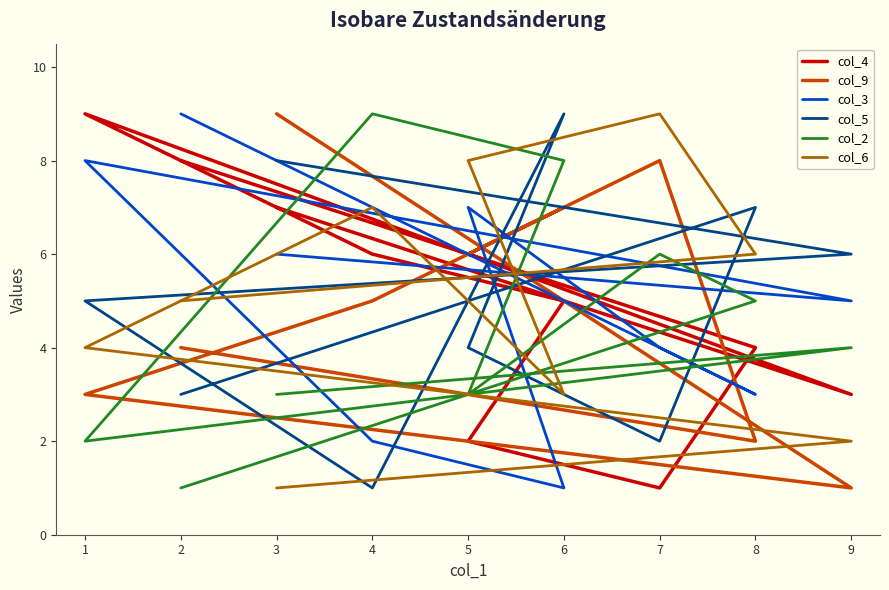

How many data points in col_4 are less than 5?

4